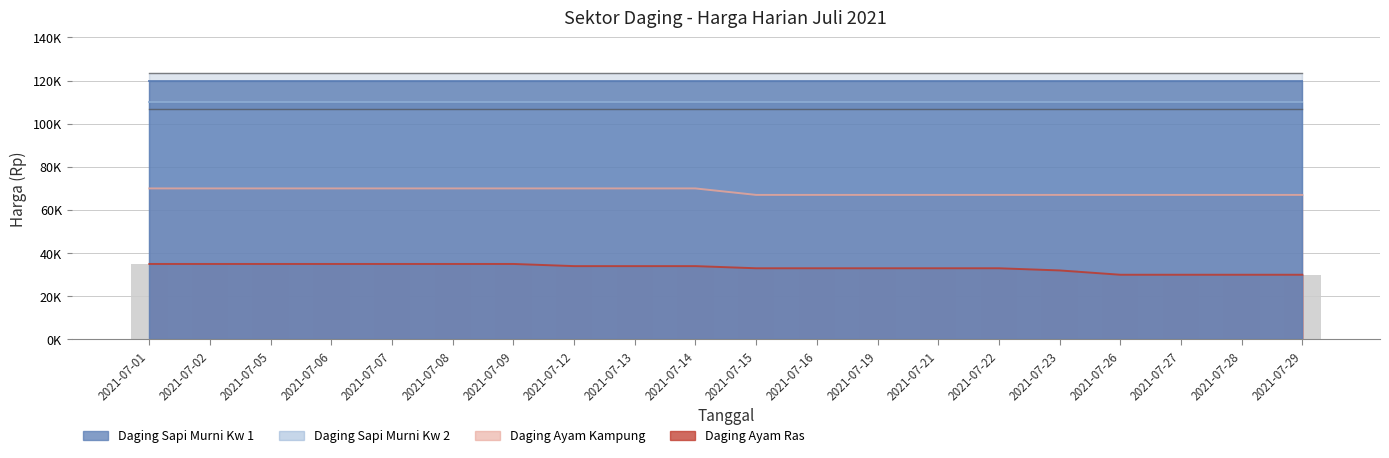

How many bars are there in each group?

2